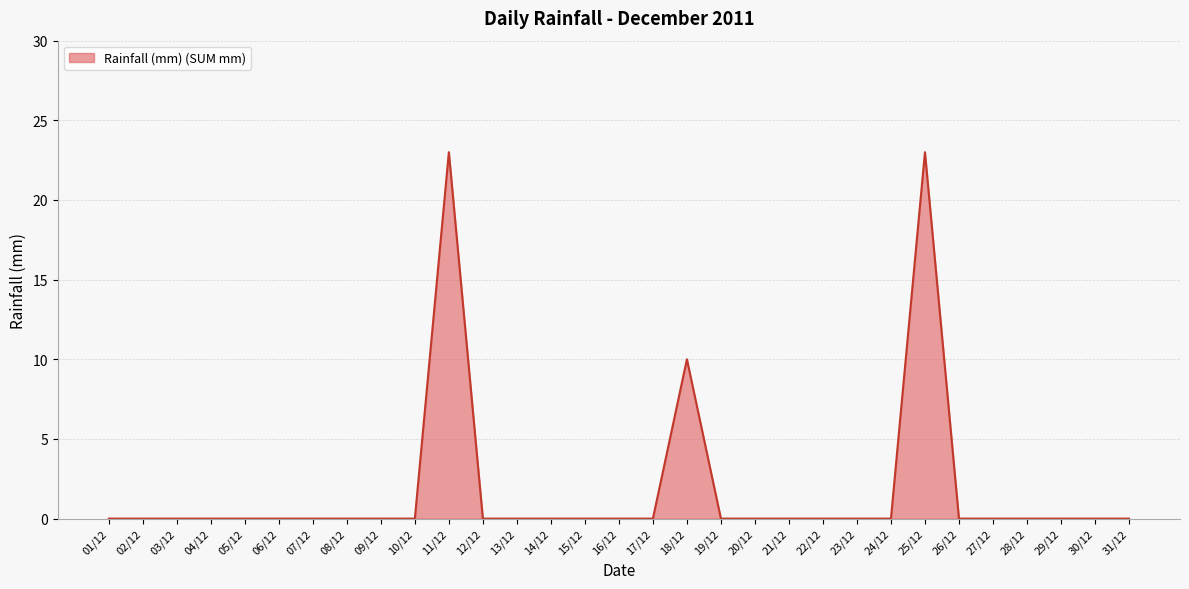

How many lines are shown in the chart?

1